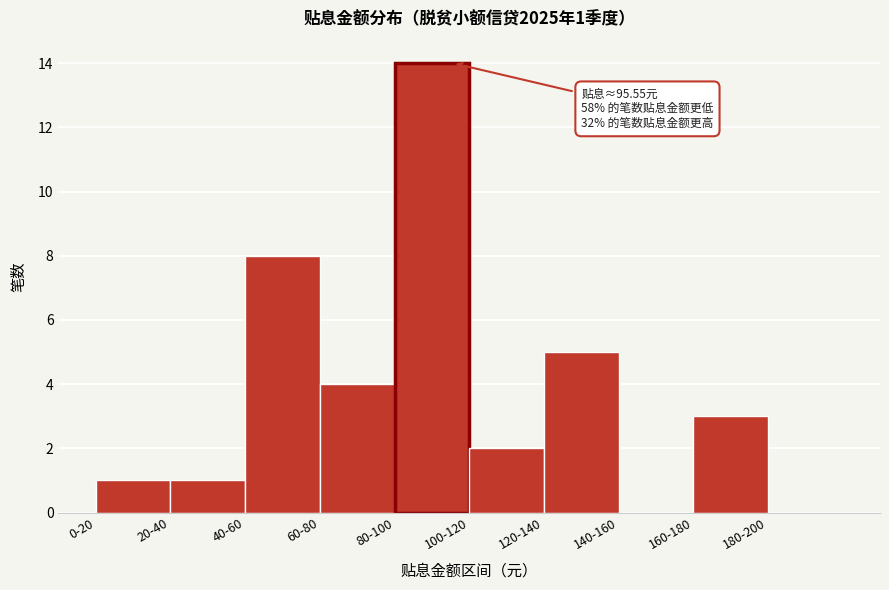

Reading left to right, extract all data points from this chart.

0-20=1	20-40=1	40-60=8	60-80=4	80-100=14	100-120=2	120-140=5	140-160=0	160-180=3	180-200=0